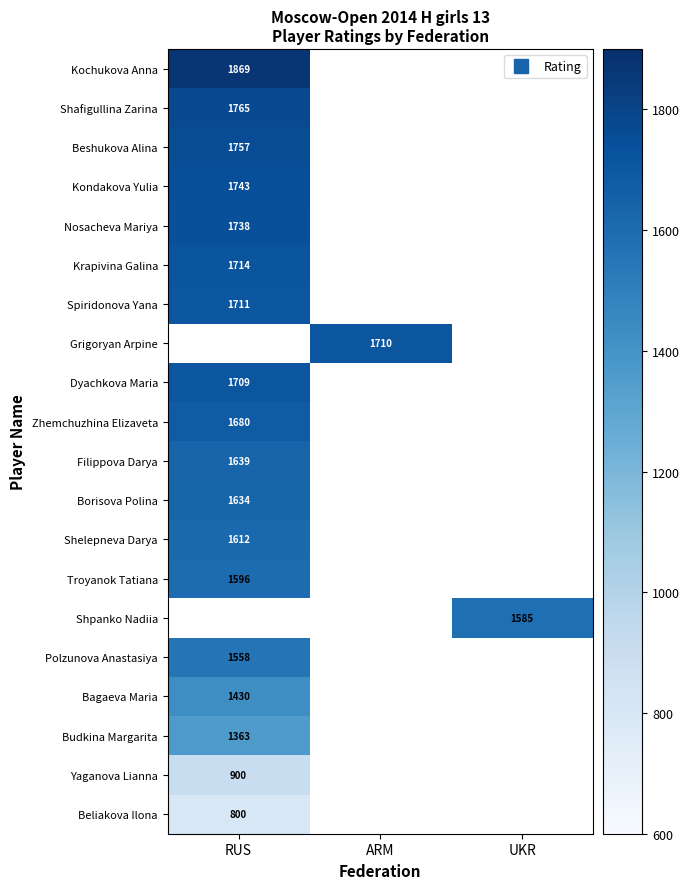

Between RUS and UKR, which is larger?

UKR